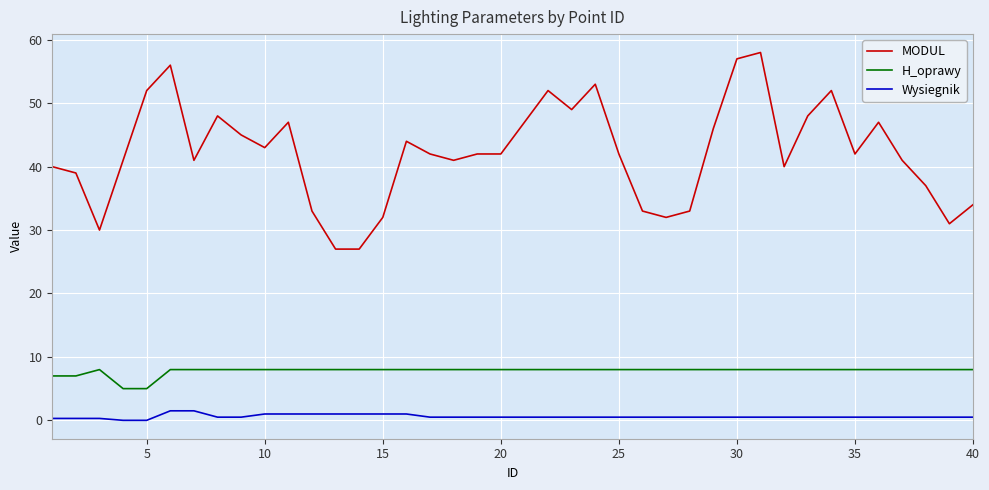

List the series in order of their peak value, lowest first.

Wysiegnik, H_oprawy, MODUL